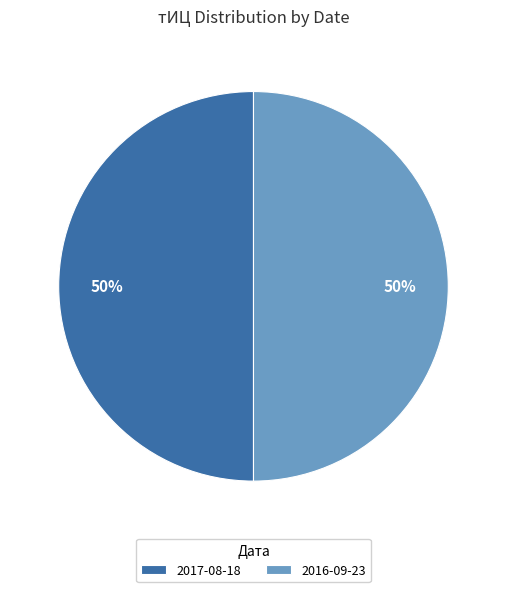

What is the ratio of the value at 2016-09-23 to the value at 2017-08-18?

1.0